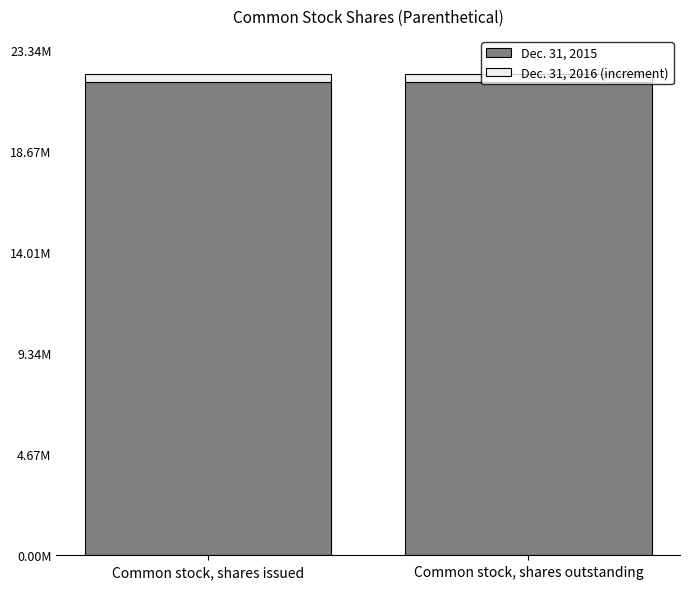

Does the chart contain any negative values?

No